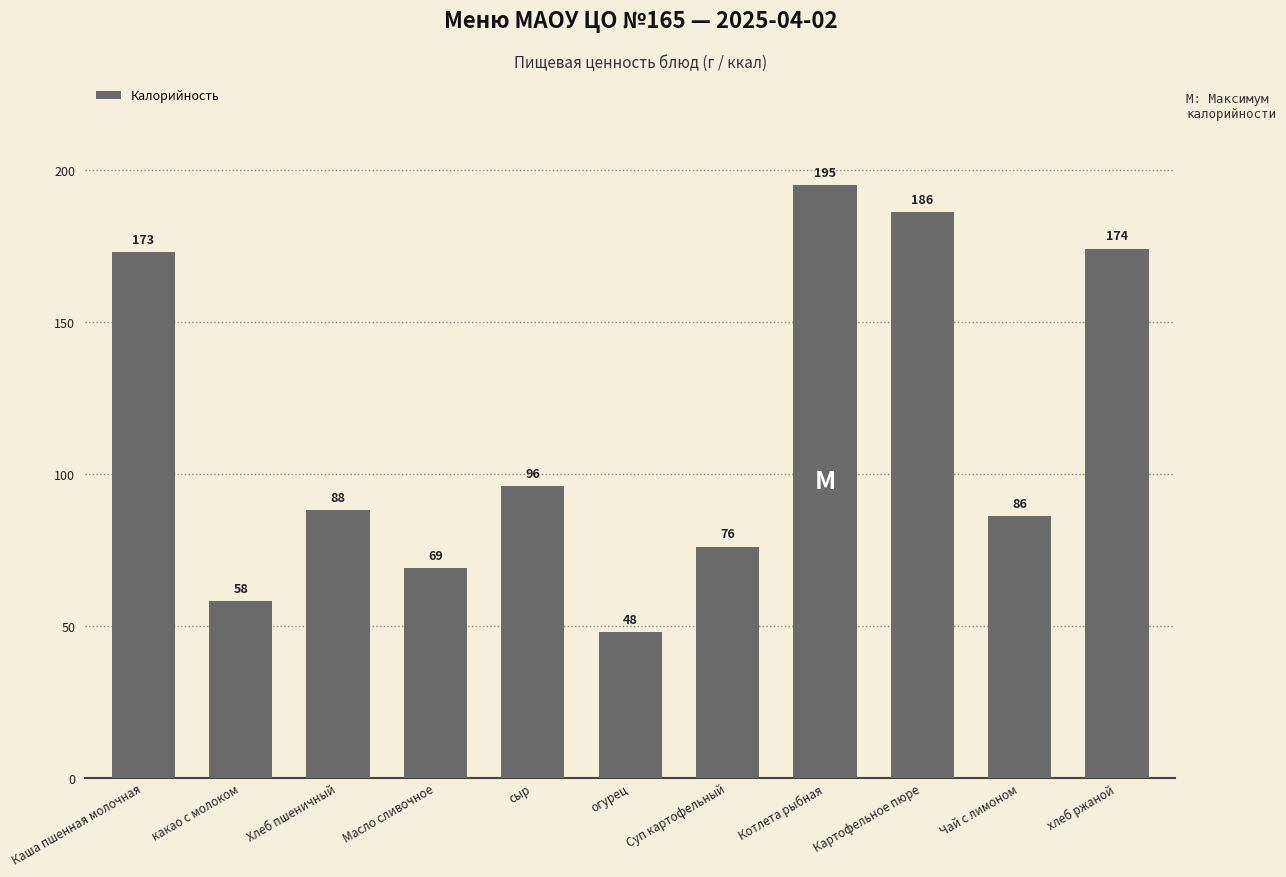

Rank the categories by value from highest to lowest.

Котлета рыбная, Картофельное пюре, хлеб ржаной, Каша пшенная молочная, сыр, Хлеб пшеничный, Чай с лимоном, Суп картофельный, Масло сливочное, какао с молоком, огурец